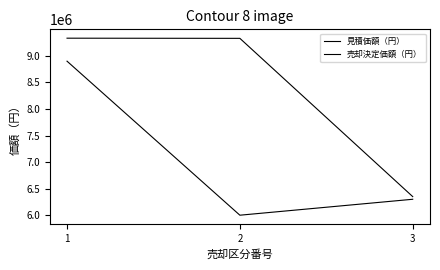

Count the number of data series in this chart.

2